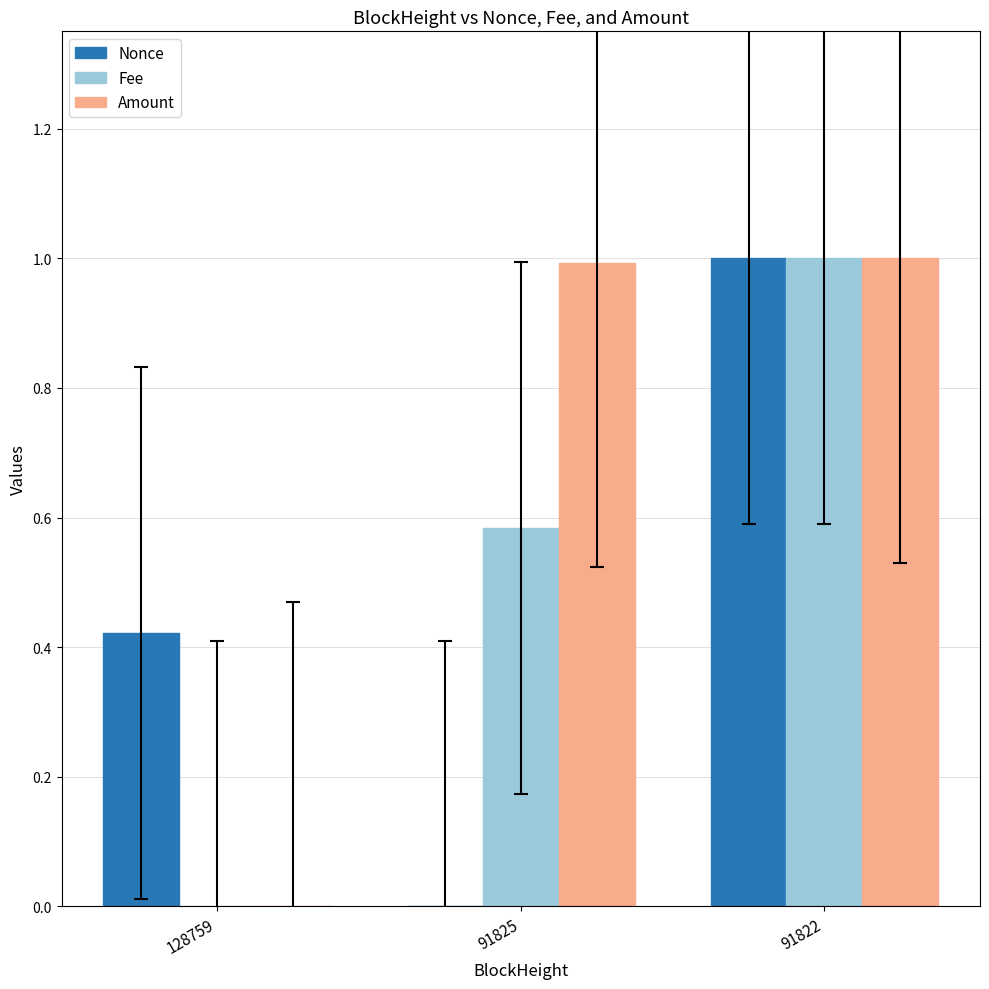

What is the sum of the Fee values at 128759 and 91822?

1.0